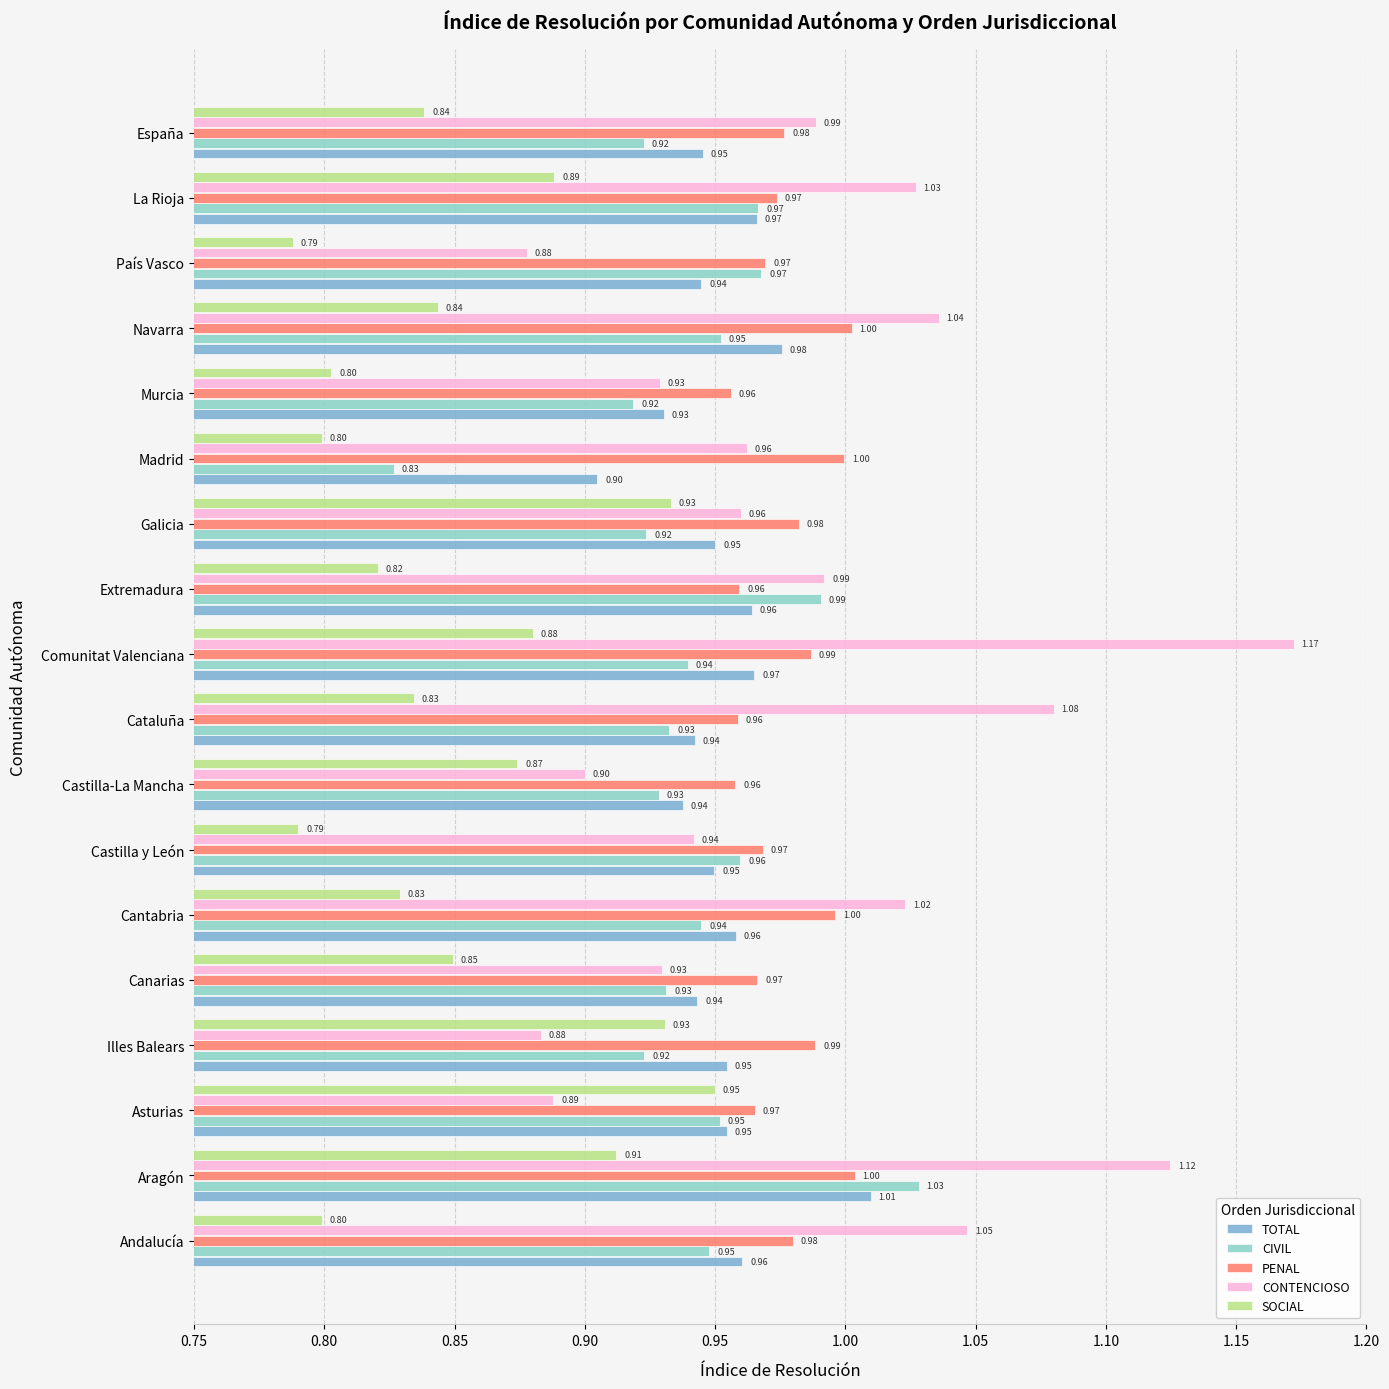

List the series in order of their peak value, lowest first.

SOCIAL, PENAL, TOTAL, CIVIL, CONTENCIOSO